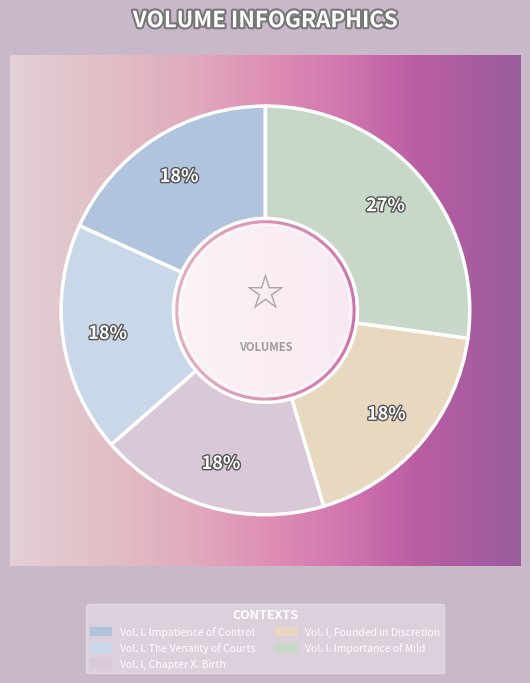

The Vol. I. Impatience of Control slice represents 18% of the pie. True or false?

True